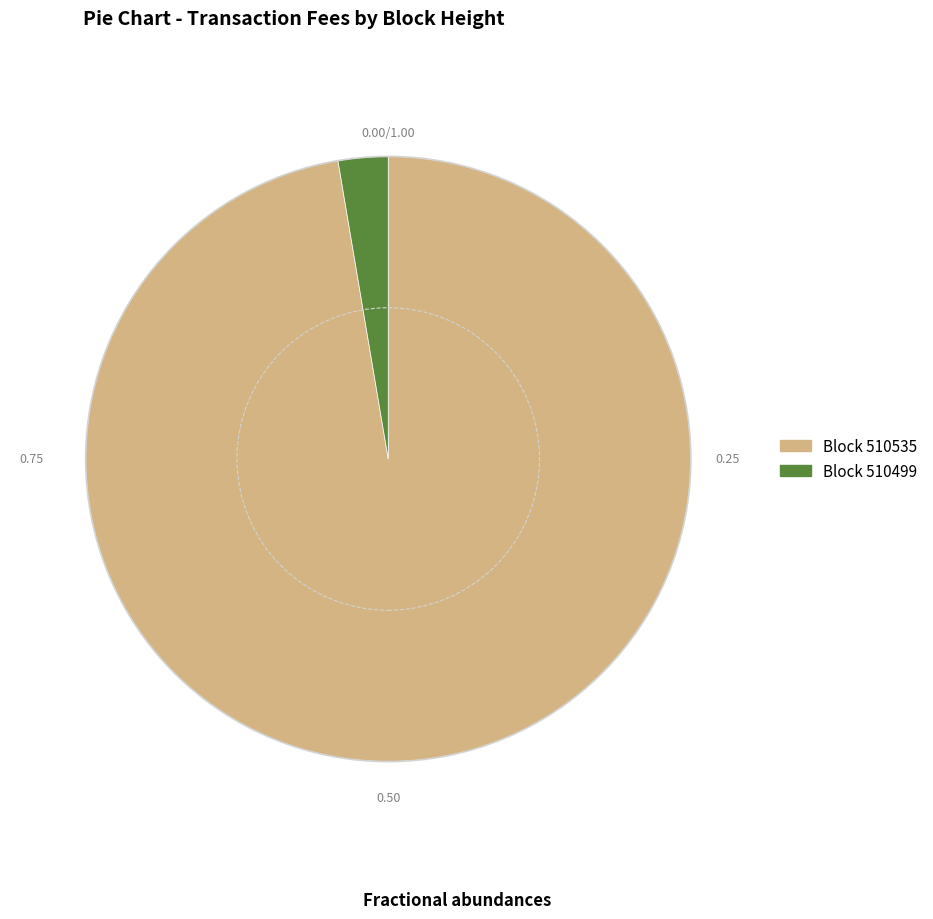

Is there any slice that represents more than half of the pie?

Yes